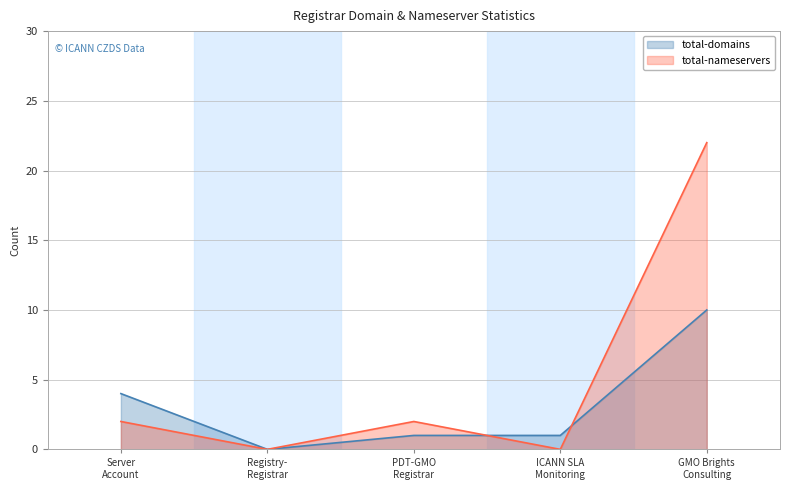

The total-nameservers series shows 2 at Server Account. True or false?

True